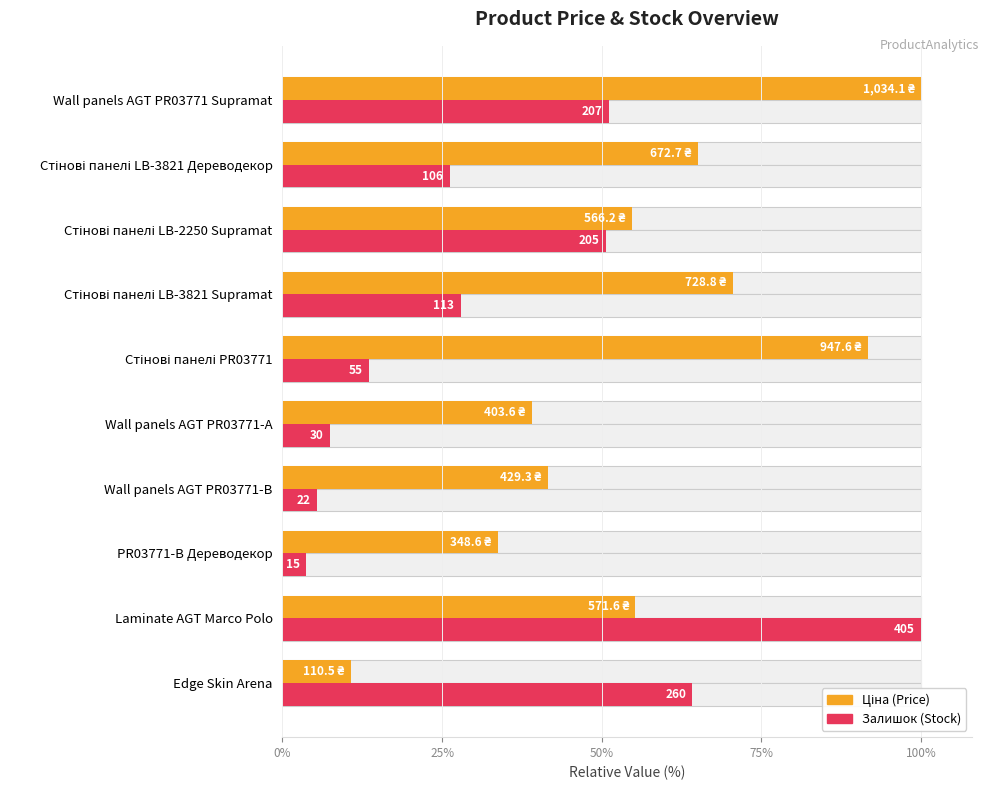

What is the average value of the Ціна series?

56.2